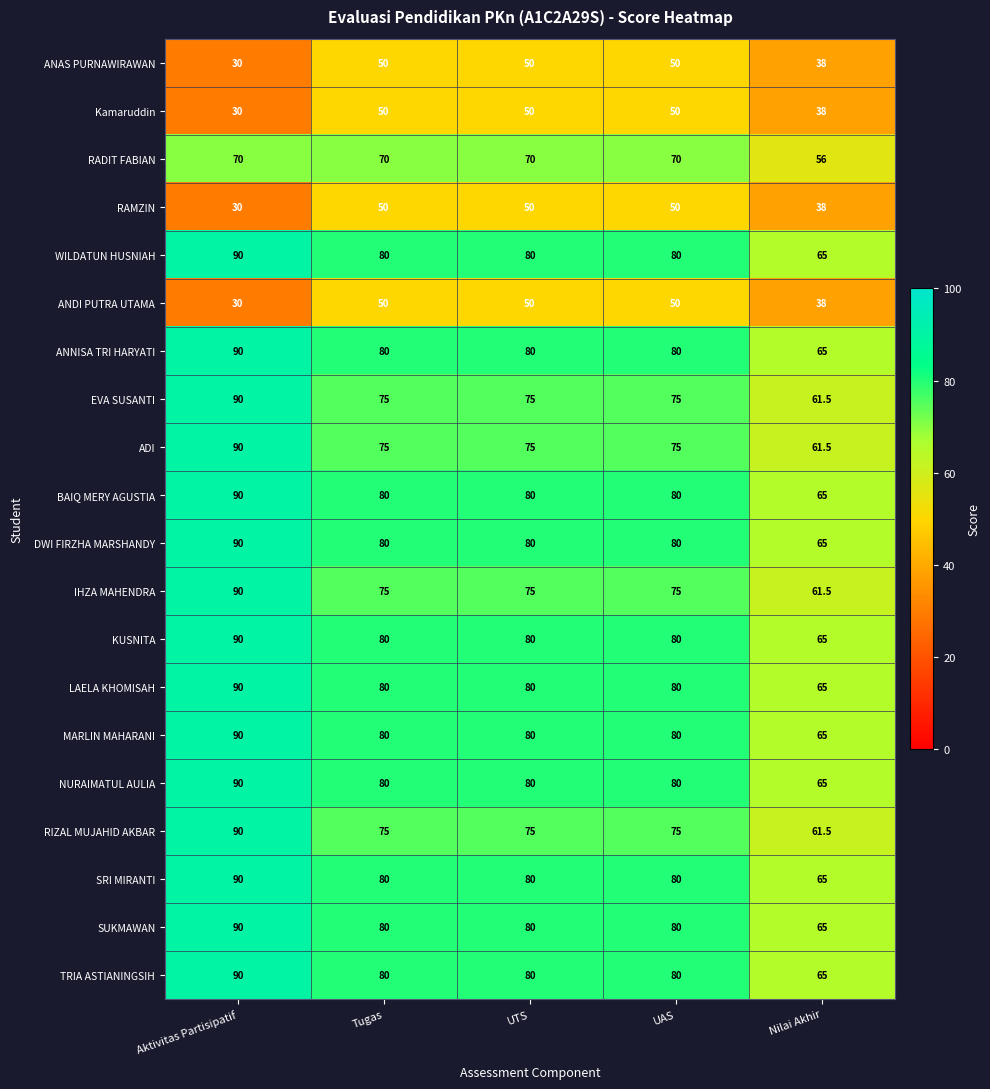

True or false: MARLIN MAHARANI has a value of 118.1 at Aktivitas Partisipatif.

False